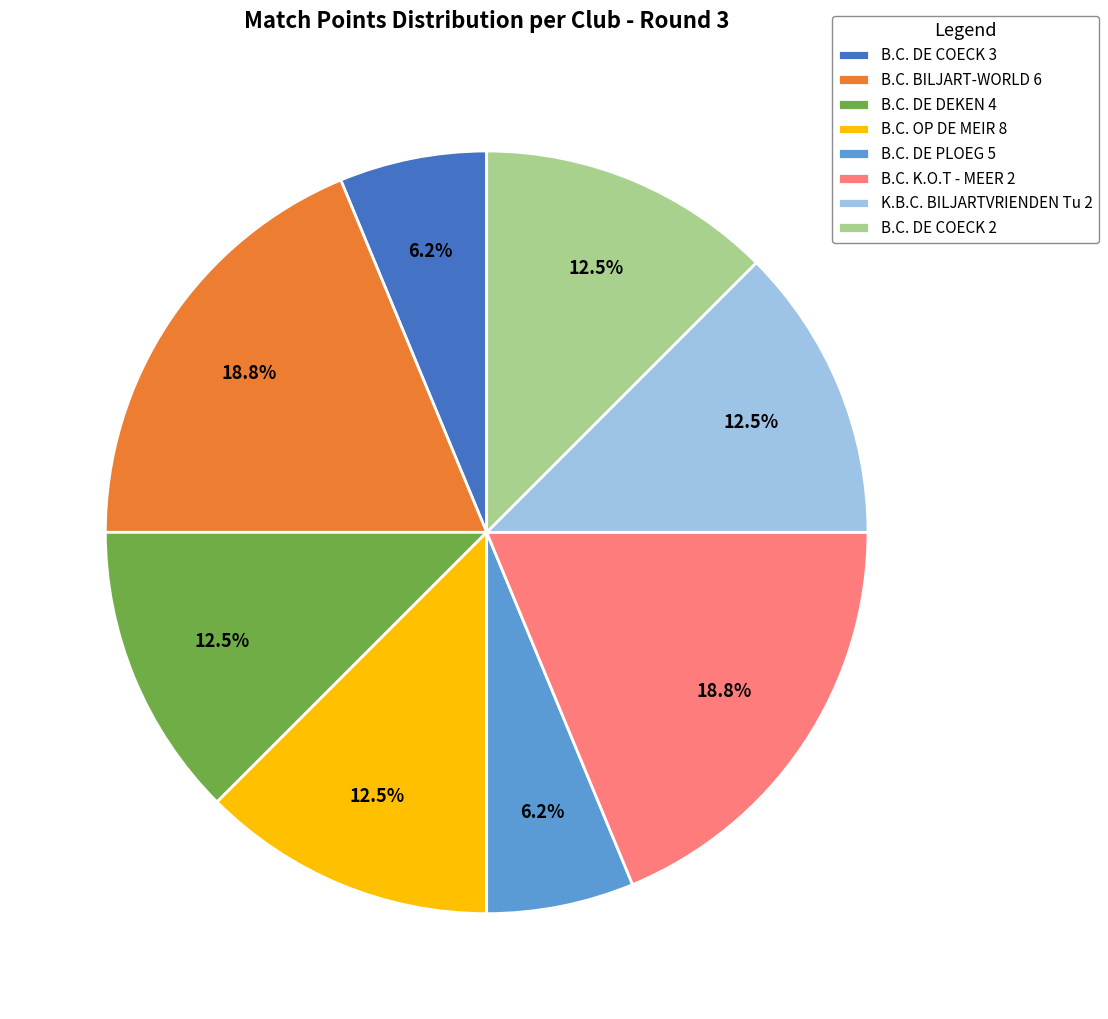

To the nearest percent, what is the difference between the K.B.C. BILJARTVRIENDEN Tu 2 and B.C. DE COECK 3 slice percentages?

6%